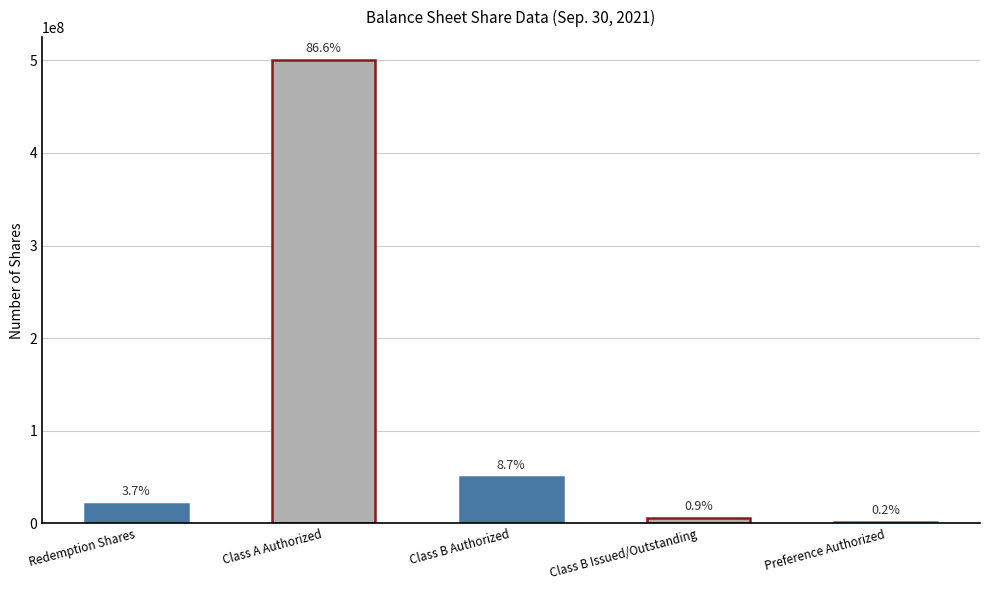

Reading left to right, what are all the values shown in this chart?

21308813	500000000	50000000	5327203	1000000